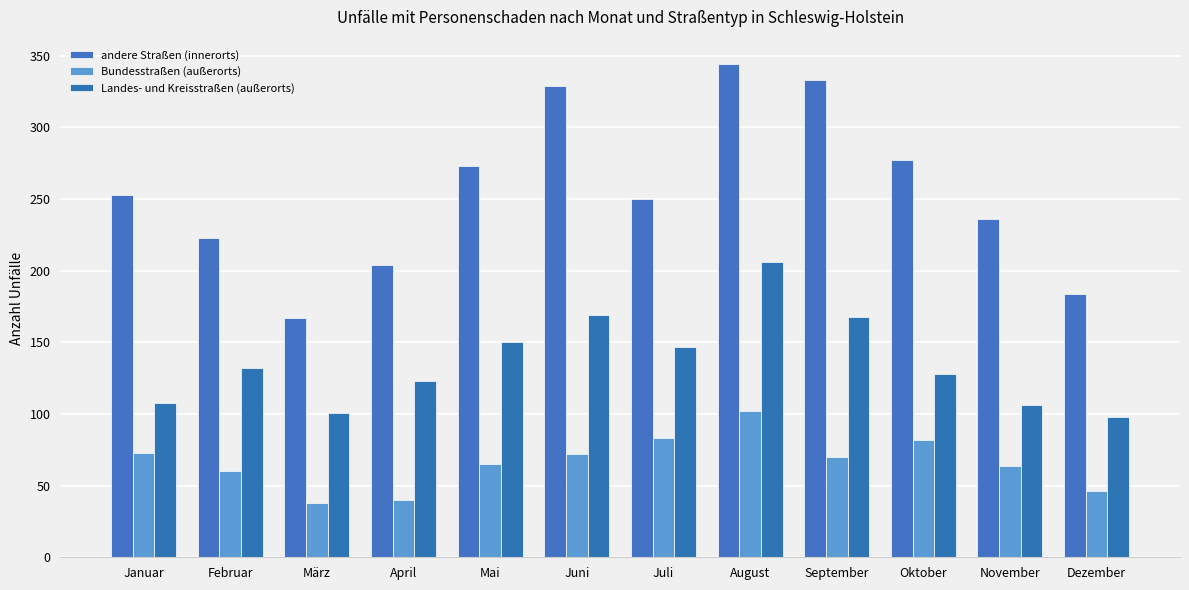

Count the number of categories in the chart.

12